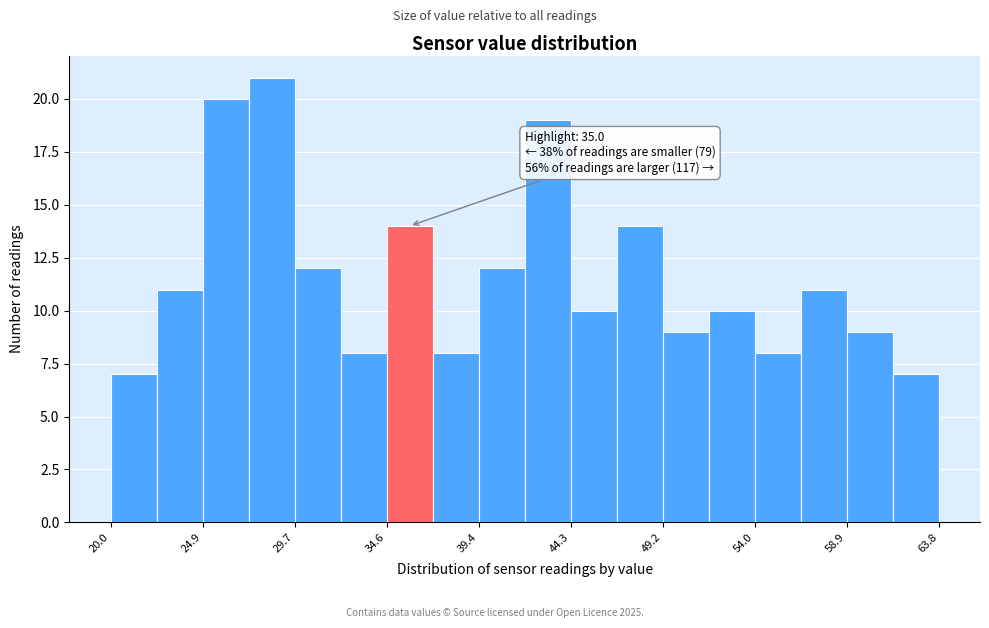

Over which range of the x-axis is the bar tallest?

27.5 to 29.5